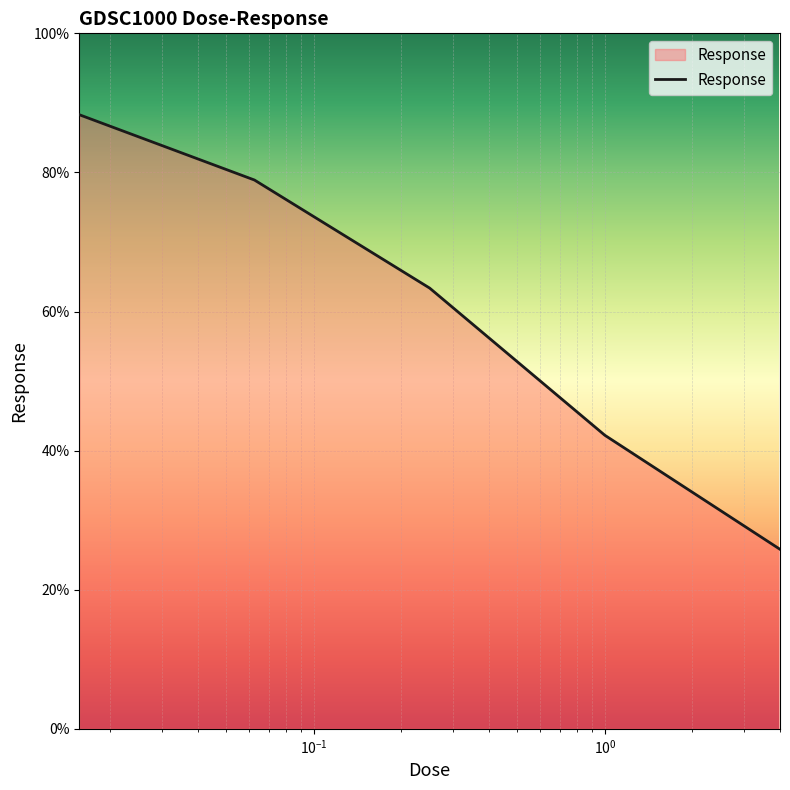

Reading left to right, list all the values displayed in this chart.

88.3	78.9	63.4	42.2	25.8